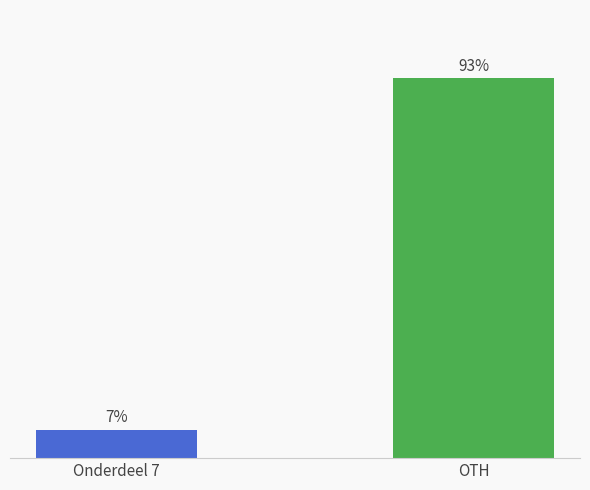

True or false: the data shows 12 at Onderdeel 7.

False